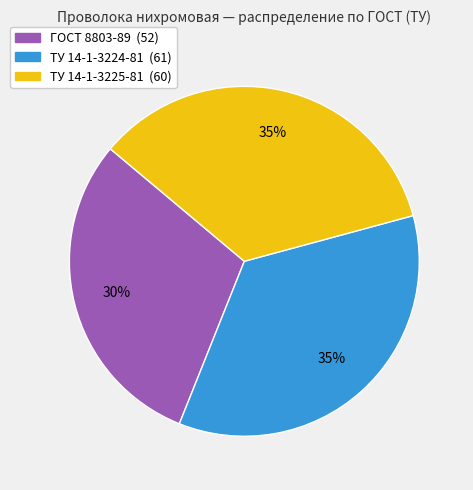

Approximately how many times larger is the value at ТУ 14-1-3225-81 compared to ТУ 14-1-3224-81?

1.0